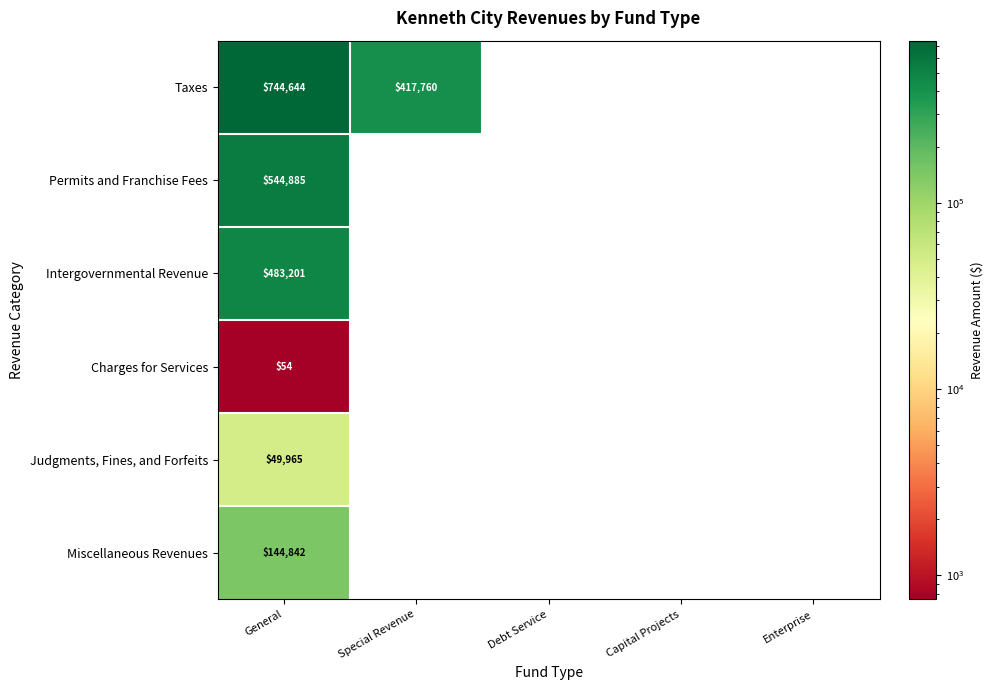

The value of Taxes at Debt Service is -325976. True or false?

False